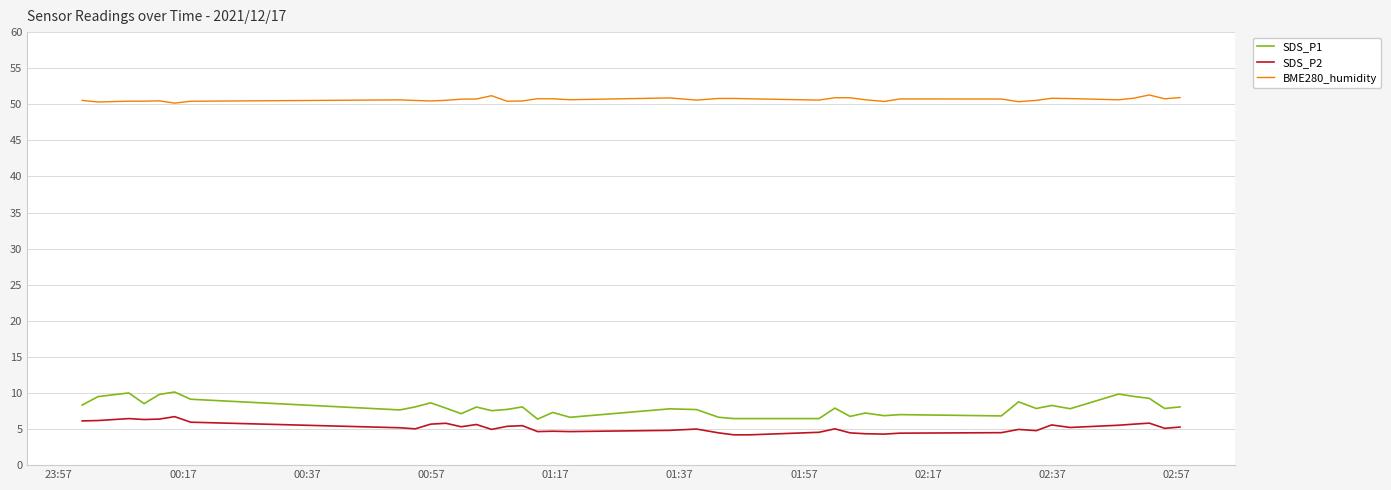

Which series has the largest total across all categories?

BME280_humidity